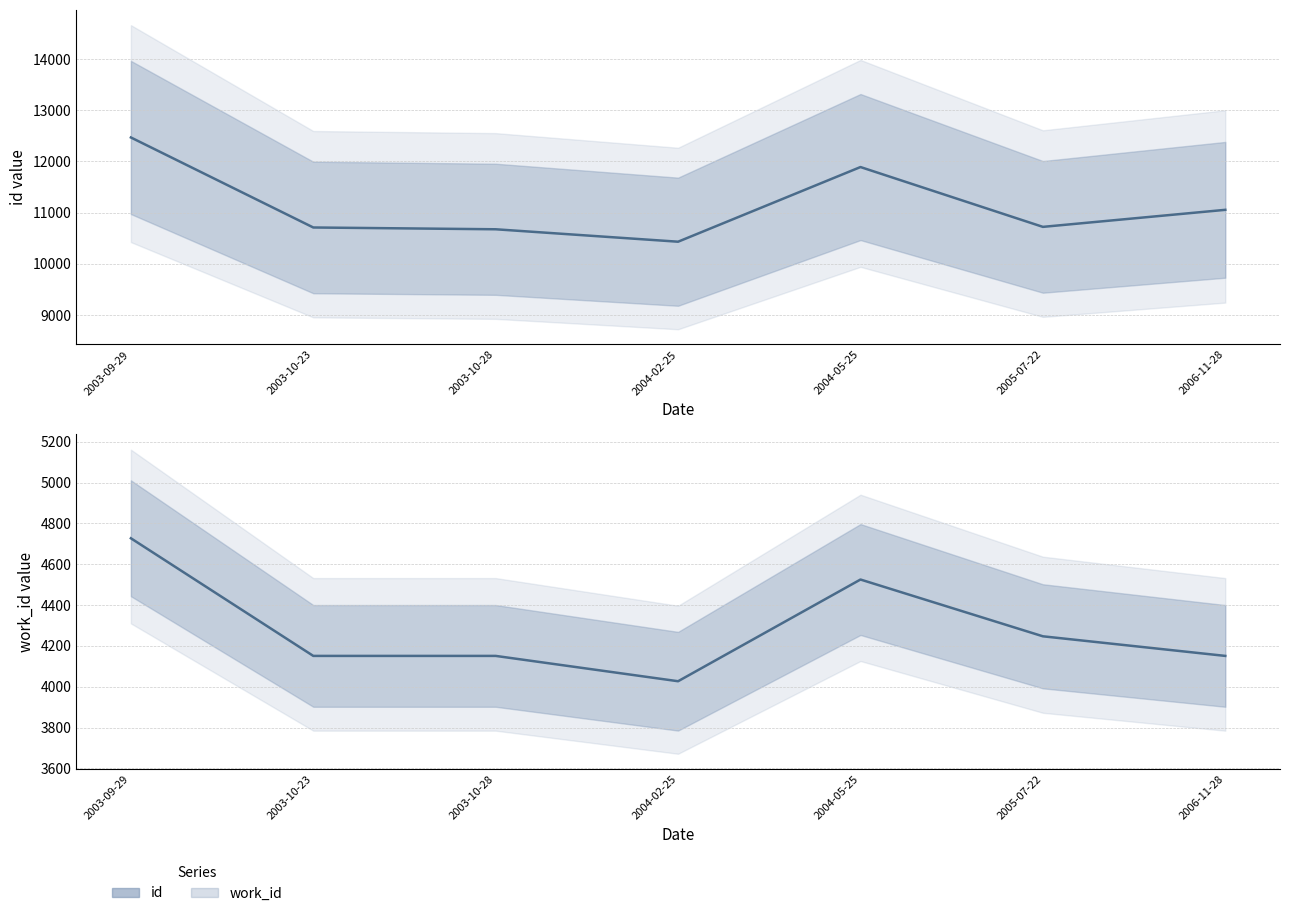

The id series shows 11055 at 2006-11-28. True or false?

True